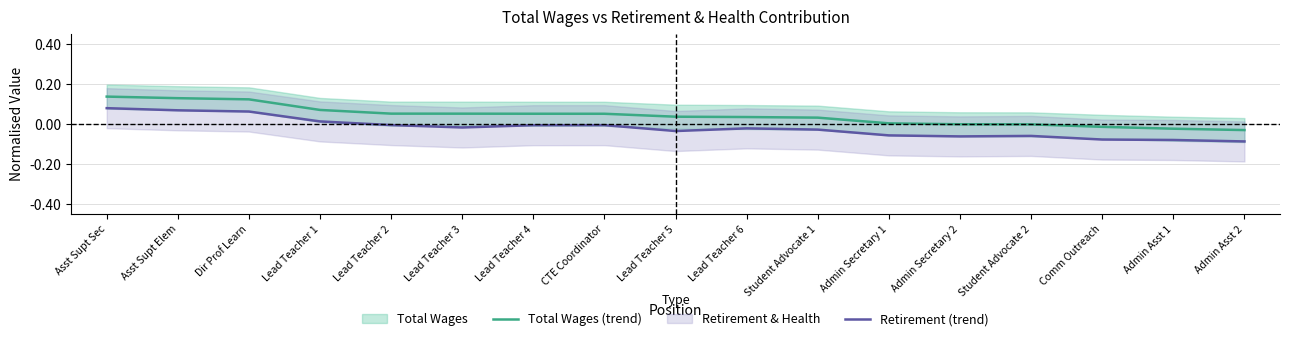

The value of Retirement (trend) at Lead Teacher 2 is -0.0. True or false?

False